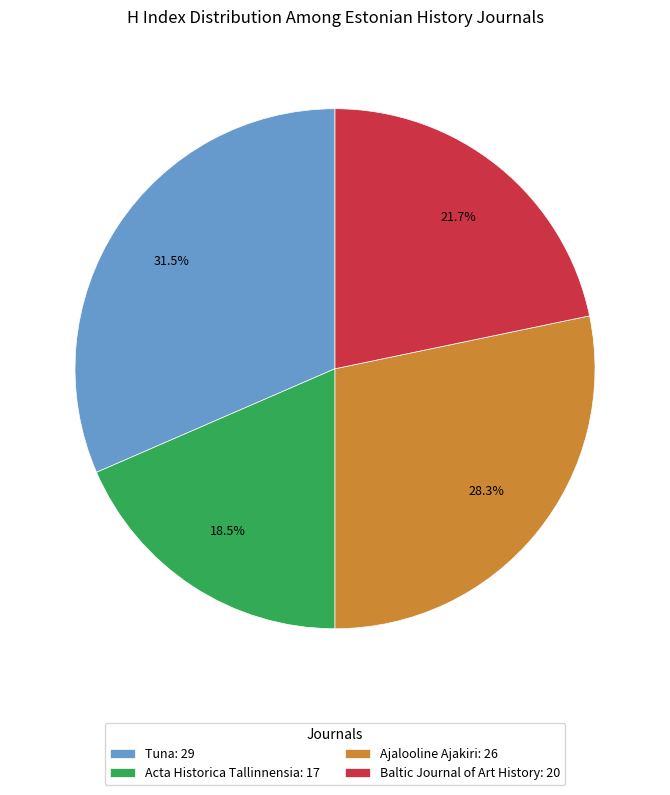

Count the number of slices in the pie.

4